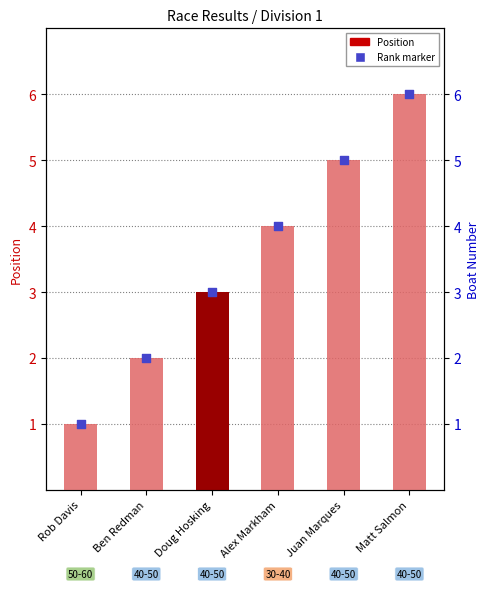

At which category is the sum across all series the highest?

Matt Salmon